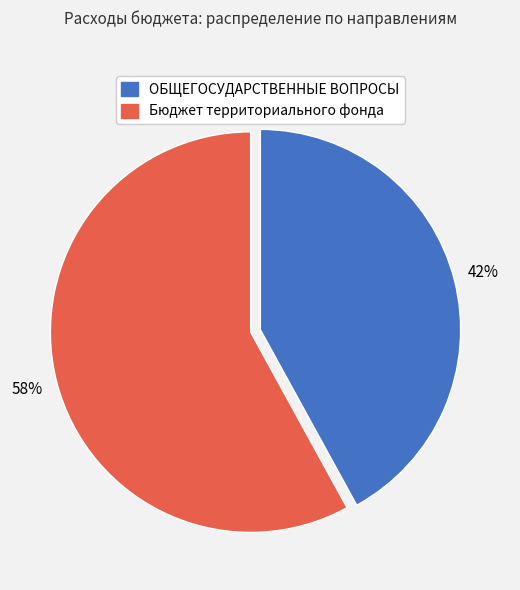

To the nearest percent, what is the difference between the largest and smallest slice percentages?

16%